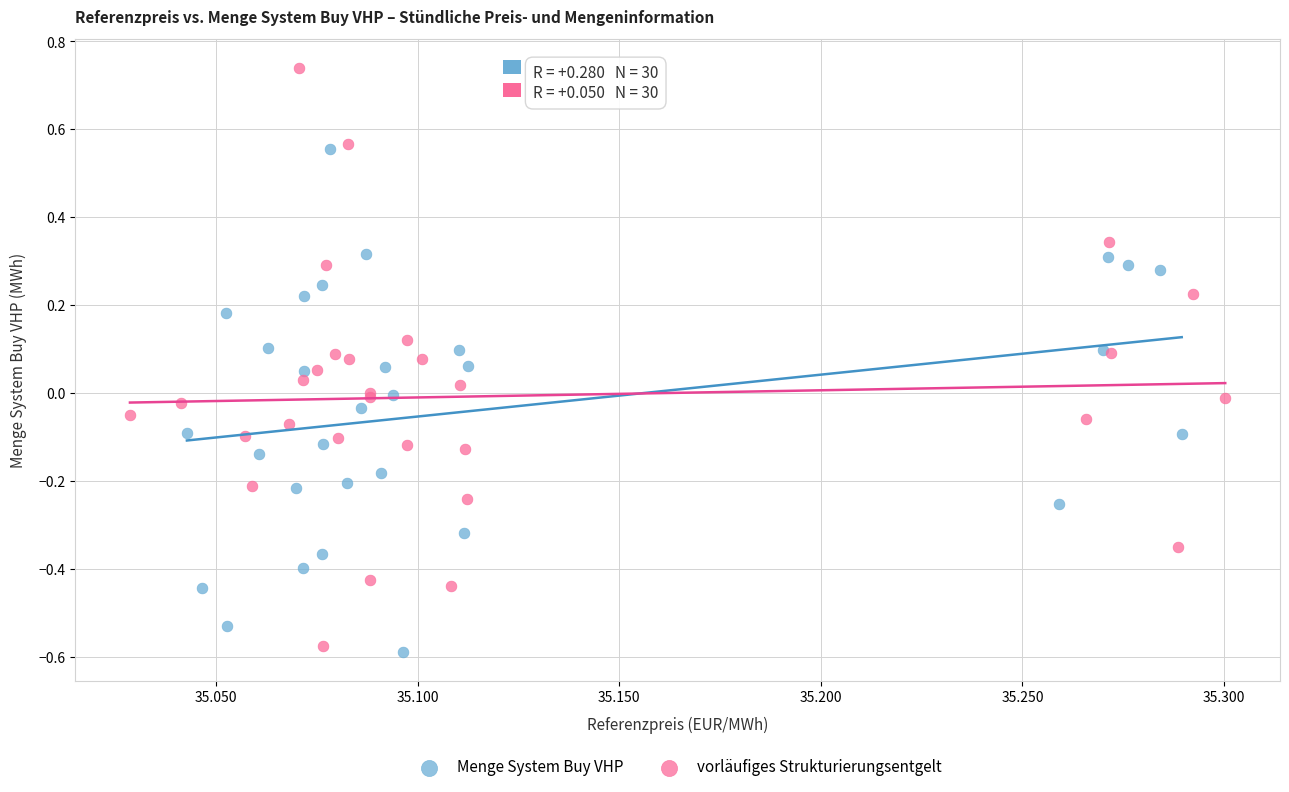

Which series contains the highest Y value?

vorläufiges Strukturierungsentgelt